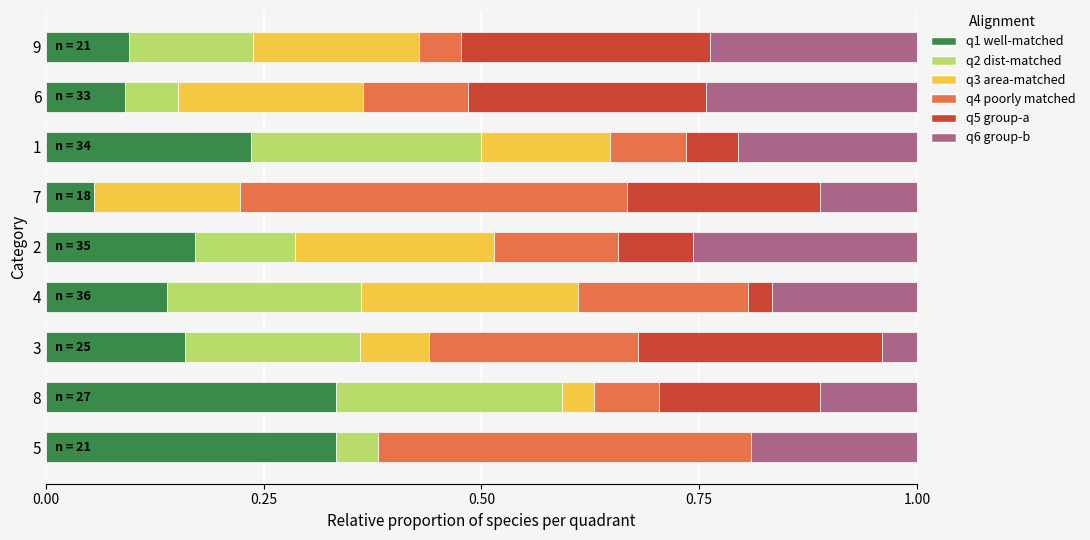

Is it true that q1 well-matched equals 0.1 at 3?

False